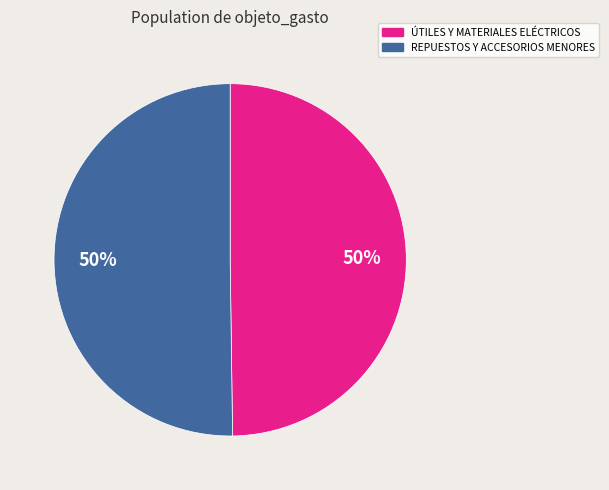

The ÚTILES Y MATERIALES ELÉCTRICOS slice represents 50% of the pie. True or false?

True